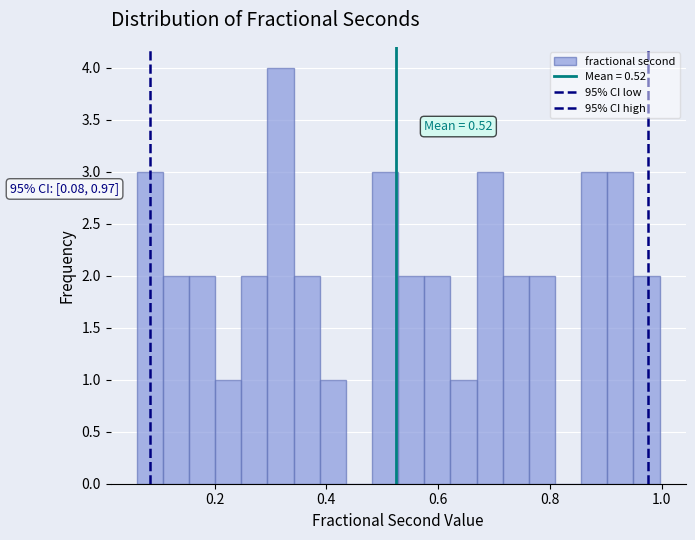

Around what value on the x-axis is the tallest bar? Give the approximate position of its centre, as read against the axis.

0.32